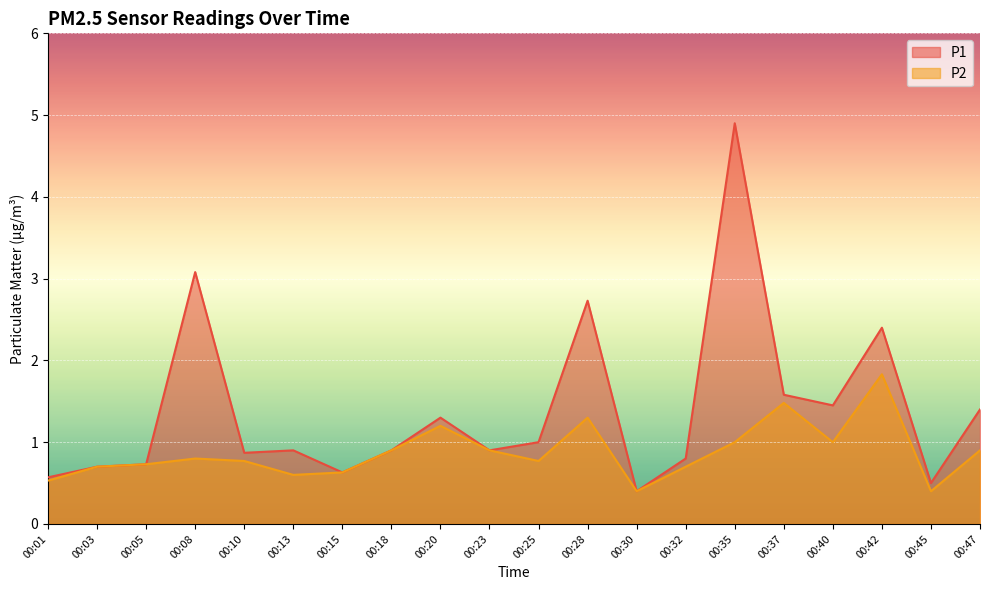

What is the total value across all series at 00:25?

1.8